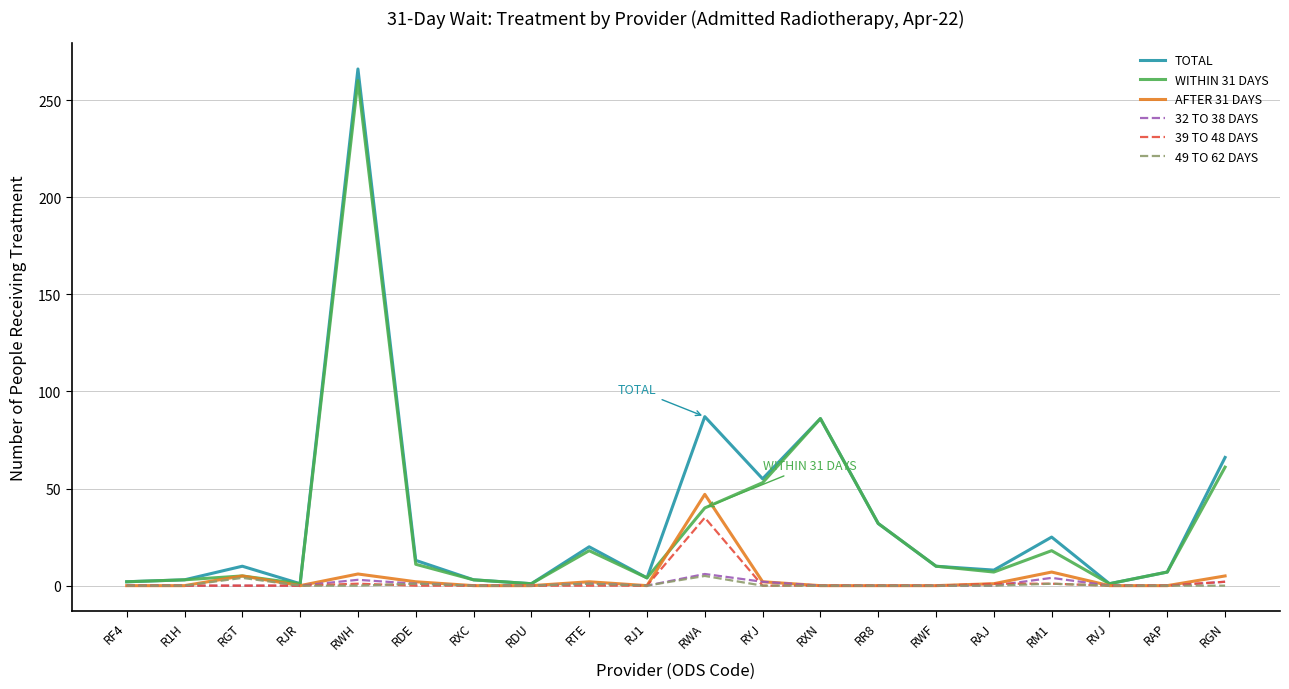

What position from the left is RWA?

11